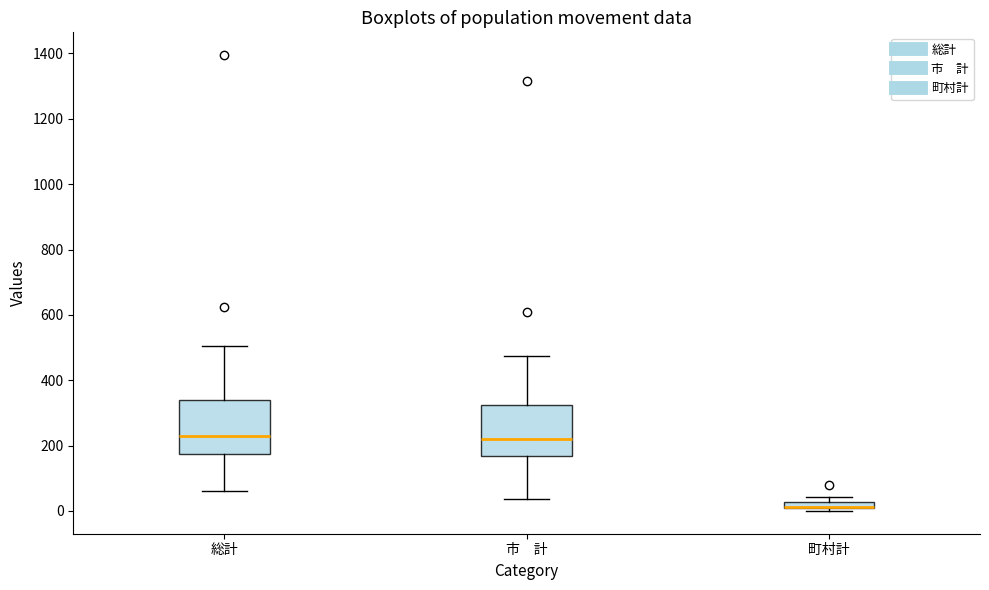

Where does the upper whisker of the box for 市 計 end on the y-axis? The values are not printed on the chart, so give them approximately, as read against the axis.

480